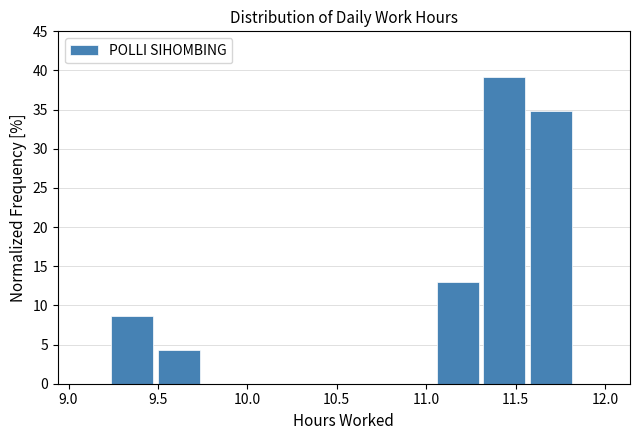

Reading left to right, transcribe this chart: for each bar, give the range it covers on the x-axis and its height. Neither the bar edges nor the heights are printed on the chart, so give them approximately, as read against the axes.

9.24 to 9.50: 8.5
9.50 to 9.76: 4.5
9.76 to 10.02: 0
10.02 to 10.28: 0
10.28 to 10.54: 0
10.54 to 10.80: 0
10.80 to 11.06: 0
11.06 to 11.32: 13.0
11.32 to 11.58: 39.0
11.58 to 11.84: 35.0